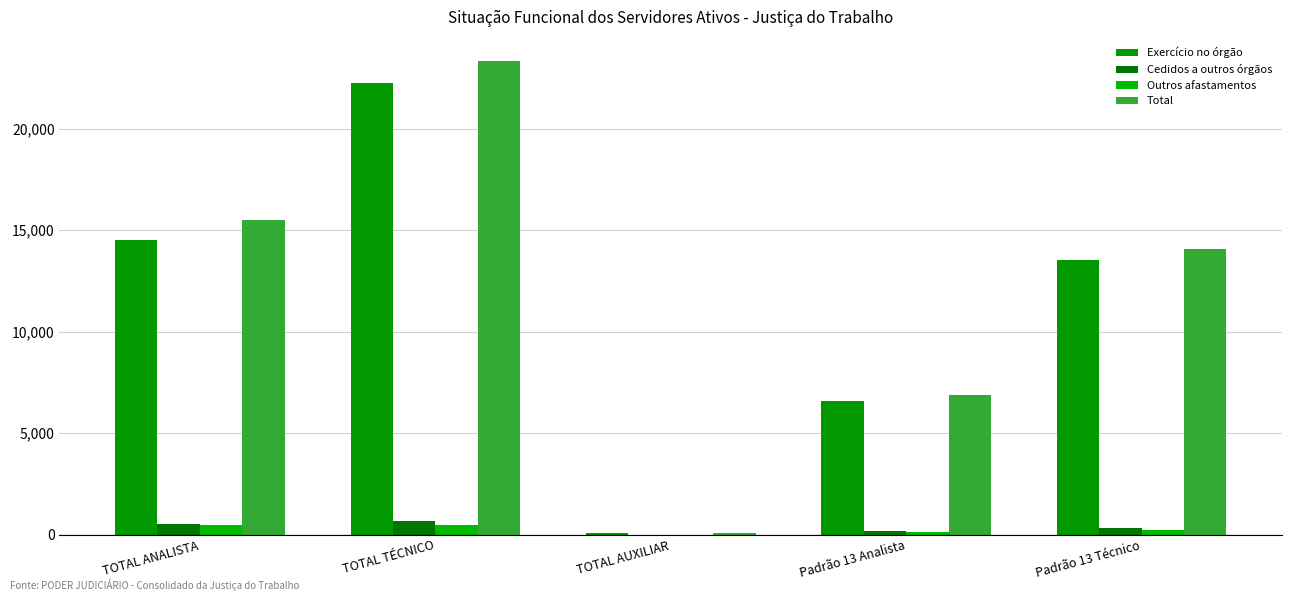

At how many categories does at least one series exceed 1208?

4